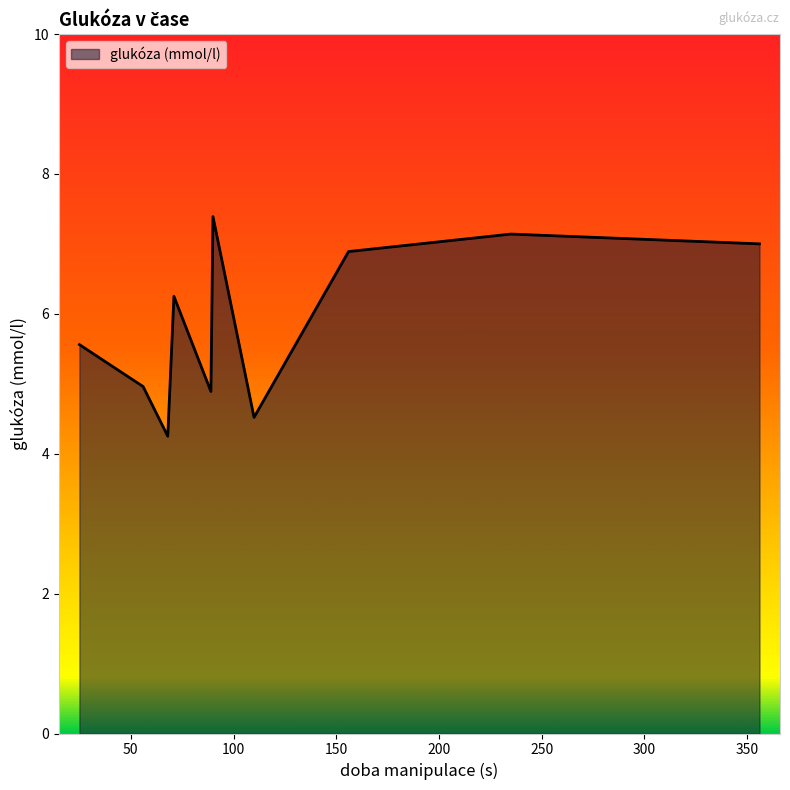

What is the maximum value shown in the chart?

7.4